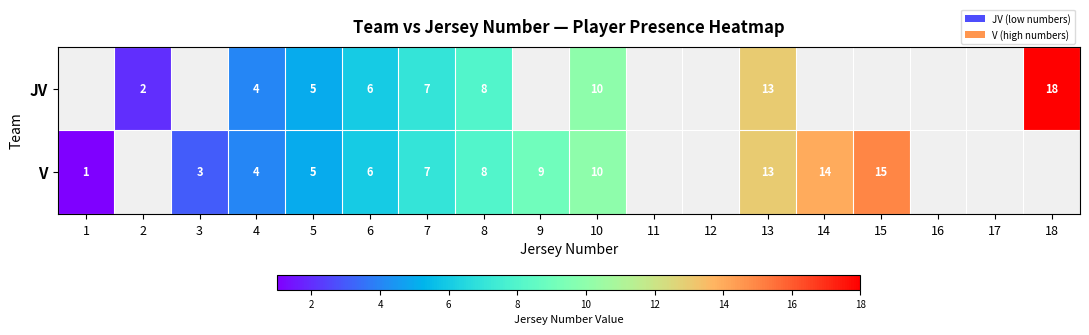

How many categories are shown in the chart?

18